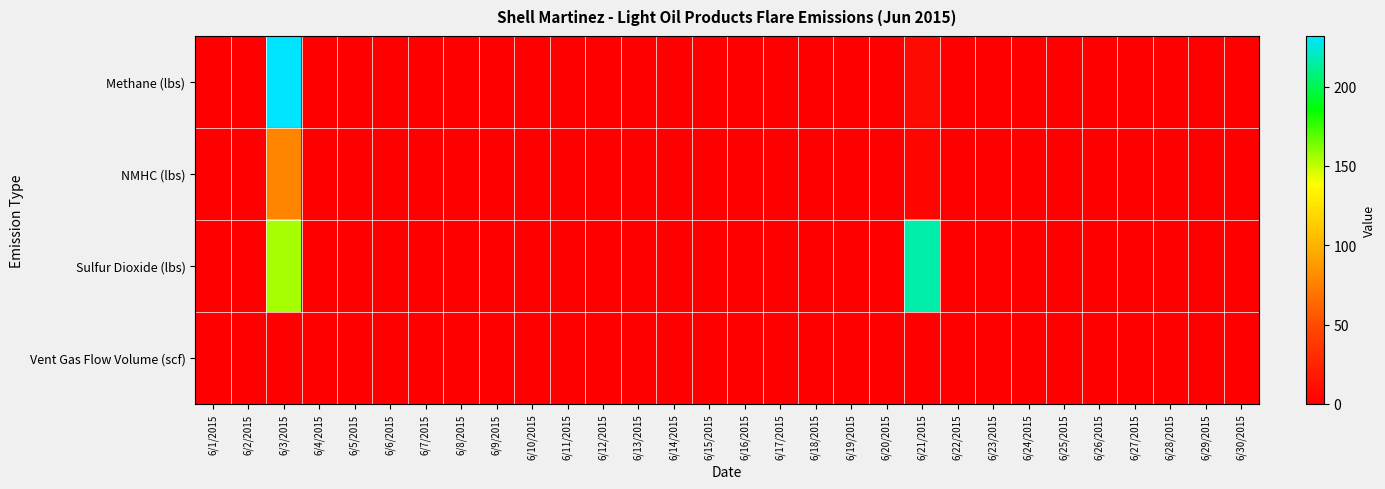

Reading right to left, extract all data points from this chart.

Methane (lbs): 6/30/2015=0.0	6/29/2015=0.0	6/28/2015=0.0	6/27/2015=0.0	6/26/2015=0.0	6/25/2015=0.0	6/24/2015=0.0	6/23/2015=0.0	6/22/2015=0.0	6/21/2015=8.1	6/20/2015=0.0	6/19/2015=0.0	6/18/2015=0.0	6/17/2015=0.0	6/16/2015=0.0	6/15/2015=0.0	6/14/2015=0.0	6/13/2015=0.0	6/12/2015=0.0	6/11/2015=0.0	6/10/2015=0.0	6/9/2015=0.0	6/8/2015=0.0	6/7/2015=0.0	6/6/2015=0.0	6/5/2015=0.0	6/4/2015=0.0	6/3/2015=231.9	6/2/2015=0.0	6/1/2015=0.0
NMHC (lbs): 6/30/2015=0.0	6/29/2015=0.0	6/28/2015=0.0	6/27/2015=0.0	6/26/2015=0.0	6/25/2015=0.0	6/24/2015=0.0	6/23/2015=0.0	6/22/2015=0.0	6/21/2015=4.1	6/20/2015=0.0	6/19/2015=0.0	6/18/2015=0.0	6/17/2015=0.0	6/16/2015=0.0	6/15/2015=0.0	6/14/2015=0.0	6/13/2015=0.0	6/12/2015=0.0	6/11/2015=0.0	6/10/2015=0.0	6/9/2015=0.0	6/8/2015=0.0	6/7/2015=0.0	6/6/2015=0.0	6/5/2015=0.0	6/4/2015=0.0	6/3/2015=77.7	6/2/2015=0.0	6/1/2015=0.0
Sulfur Dioxide (lbs): 6/30/2015=0.0	6/29/2015=0.0	6/28/2015=0.0	6/27/2015=0.0	6/26/2015=0.0	6/25/2015=0.0	6/24/2015=0.0	6/23/2015=0.0	6/22/2015=0.0	6/21/2015=216.2	6/20/2015=0.0	6/19/2015=0.0	6/18/2015=0.0	6/17/2015=0.0	6/16/2015=0.0	6/15/2015=0.0	6/14/2015=0.0	6/13/2015=0.0	6/12/2015=0.0	6/11/2015=0.0	6/10/2015=0.0	6/9/2015=0.0	6/8/2015=0.0	6/7/2015=0.0	6/6/2015=0.0	6/5/2015=0.0	6/4/2015=0.0	6/3/2015=155.2	6/2/2015=0.0	6/1/2015=0.0
Vent Gas Flow Volume (scf): 6/30/2015=0.0	6/29/2015=0.0	6/28/2015=0.0	6/27/2015=0.0	6/26/2015=0.0	6/25/2015=0.0	6/24/2015=0.0	6/23/2015=0.0	6/22/2015=0.0	6/21/2015=0.0	6/20/2015=0.0	6/19/2015=0.0	6/18/2015=0.0	6/17/2015=0.0	6/16/2015=0.0	6/15/2015=0.0	6/14/2015=0.0	6/13/2015=0.0	6/12/2015=0.0	6/11/2015=0.0	6/10/2015=0.0	6/9/2015=0.0	6/8/2015=0.0	6/7/2015=0.0	6/6/2015=0.0	6/5/2015=0.0	6/4/2015=0.0	6/3/2015=0.4	6/2/2015=0.0	6/1/2015=0.0